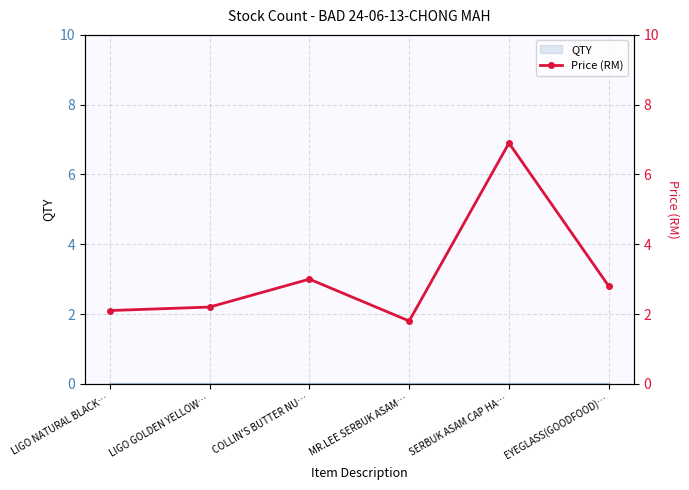

Which has a higher value, SERBUK ASAM CAP HA… or COLLIN'S BUTTER NU…?

SERBUK ASAM CAP HA…